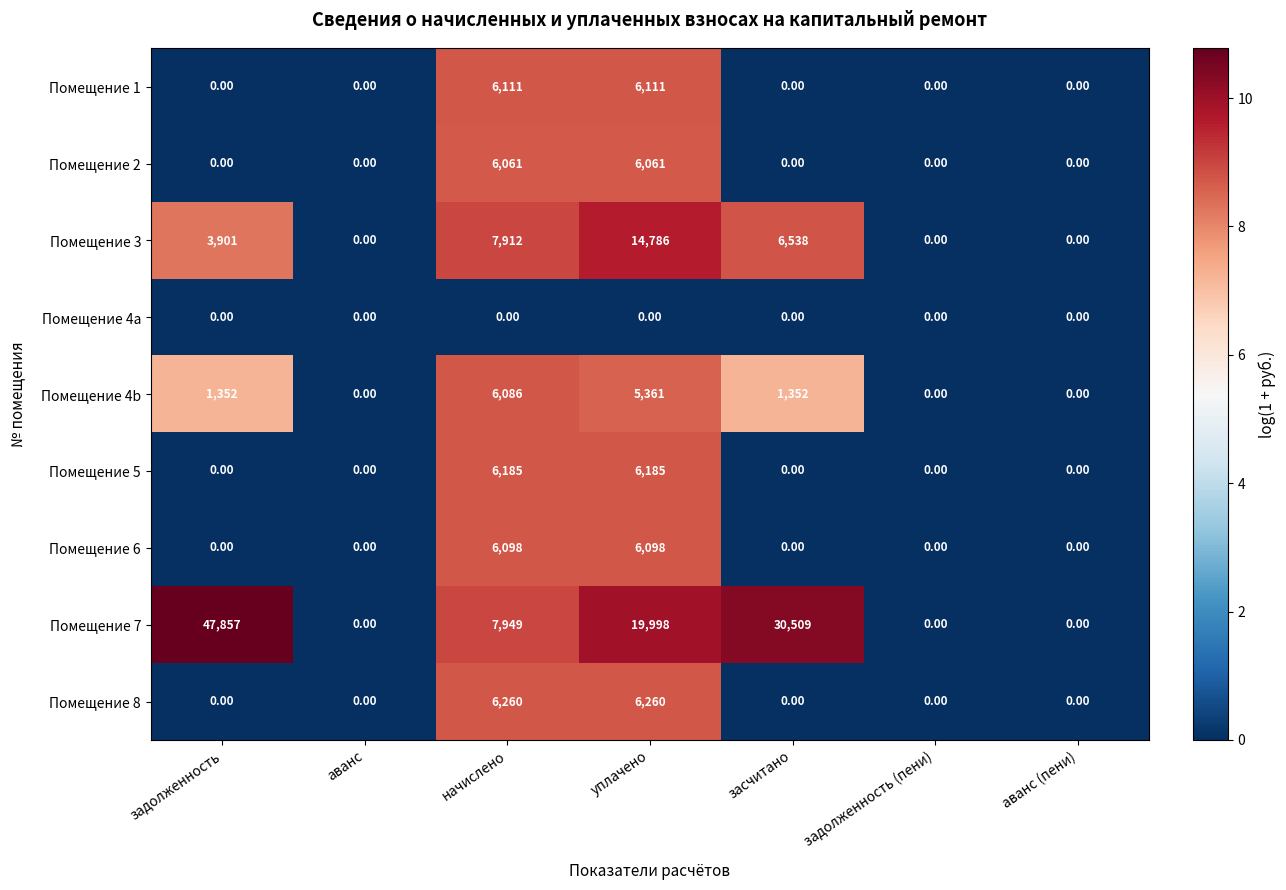

List the series in order of their peak value, highest first.

Помещение 7, Помещение 3, Помещение 8, Помещение 5, Помещение 1, Помещение 6, Помещение 4b, Помещение 2, Помещение 4a